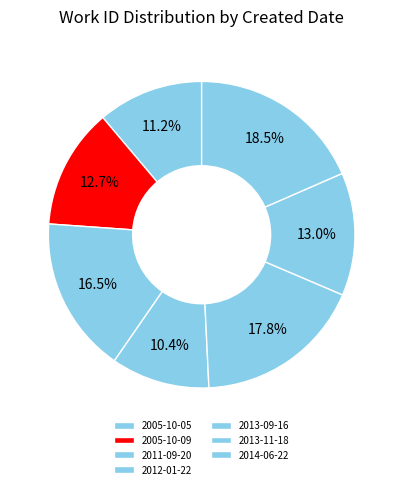

Do 2012-01-22 and 2013-09-16 together represent more than half of the pie?

No